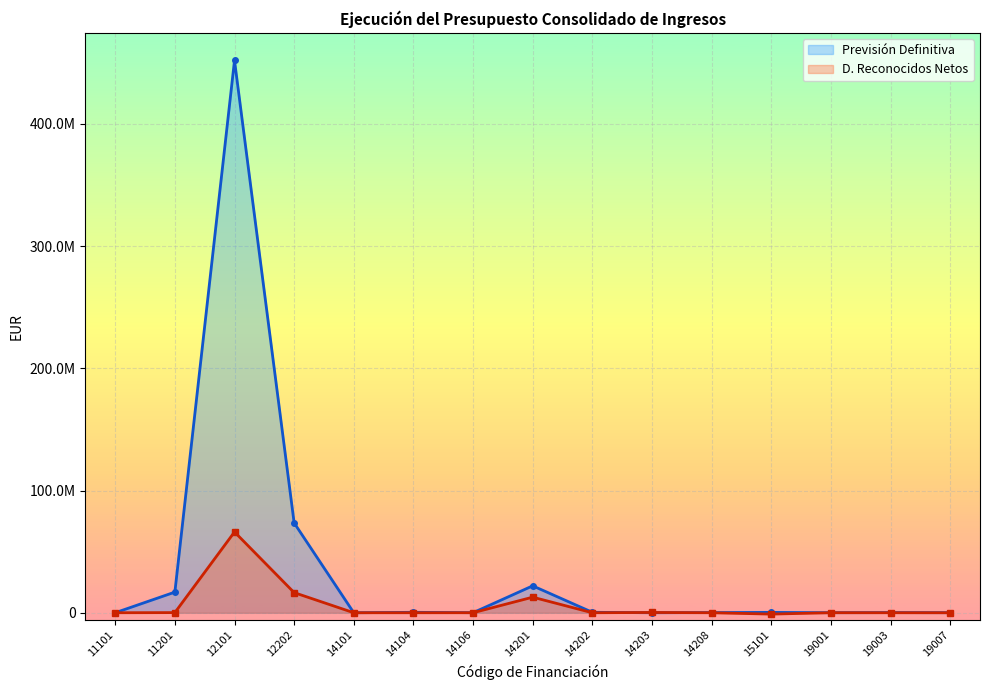

Which series has the largest total across all categories?

Previsión Definitiva